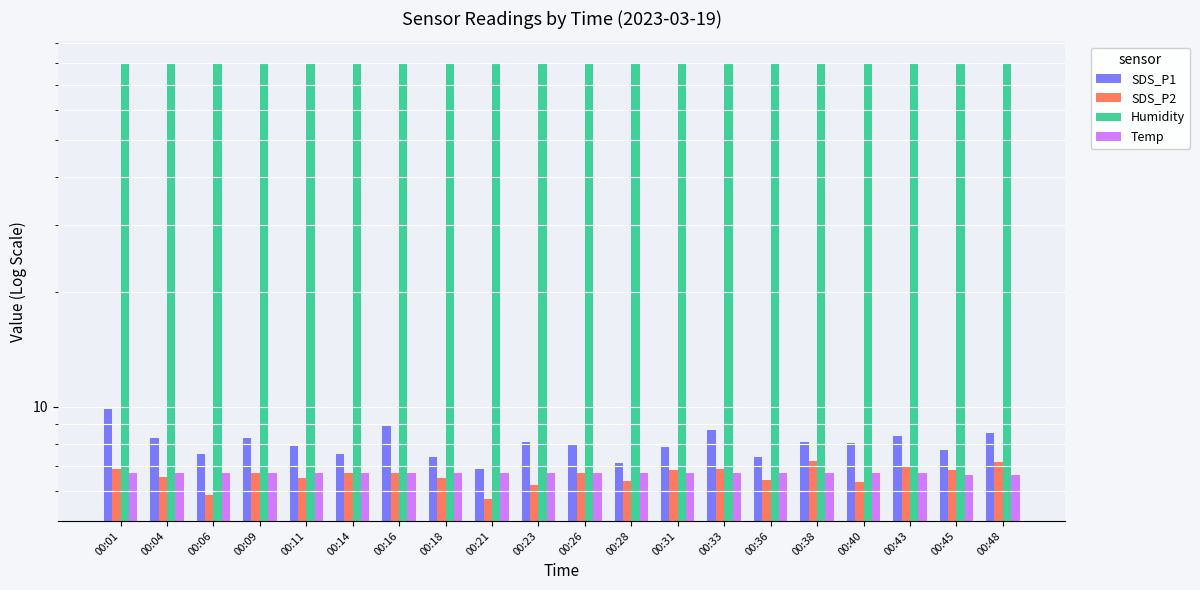

Which series has the largest range (max minus min)?

SDS_P1